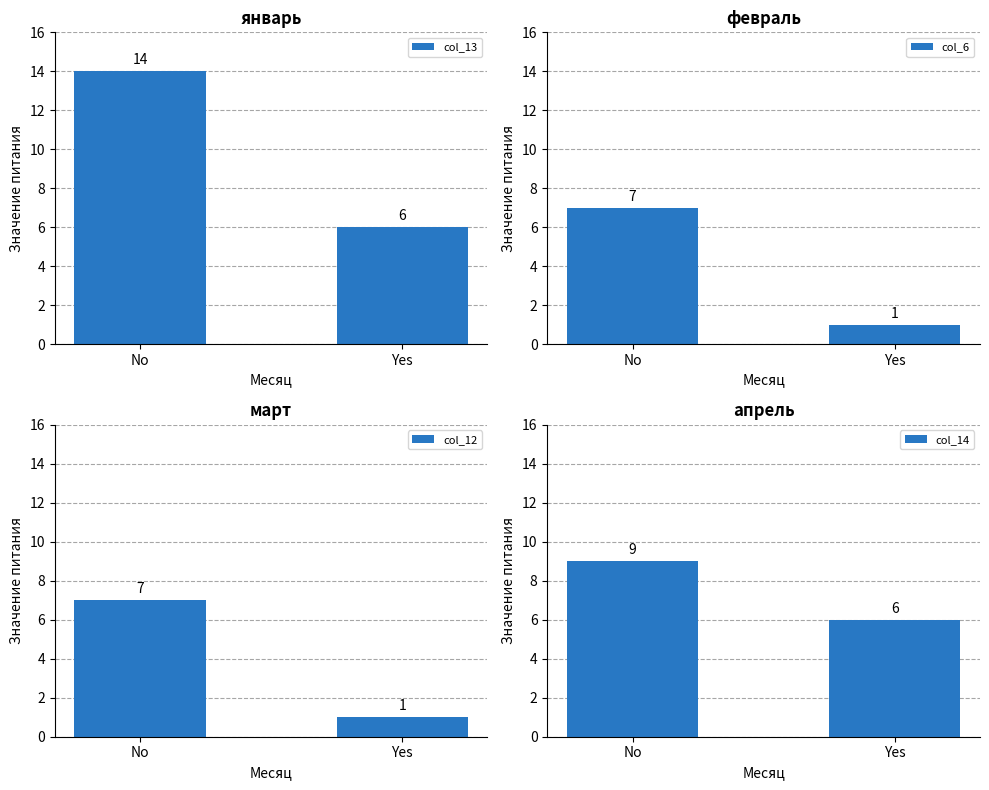

List the labels in order of col_14 value, smallest first.

Yes, No